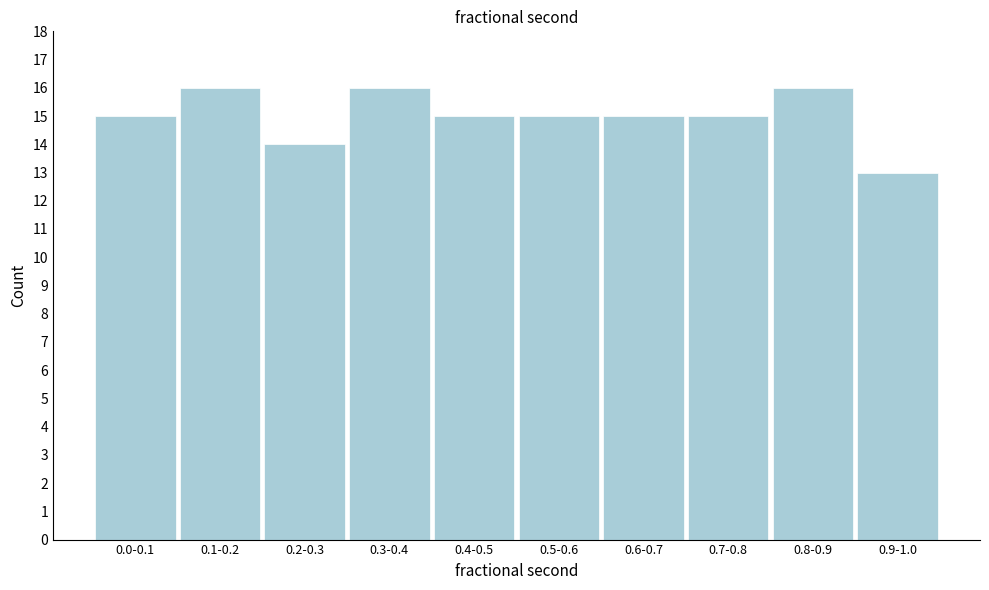

Reading right to left, extract all data points from this chart.

13	16	15	15	15	15	16	14	16	15